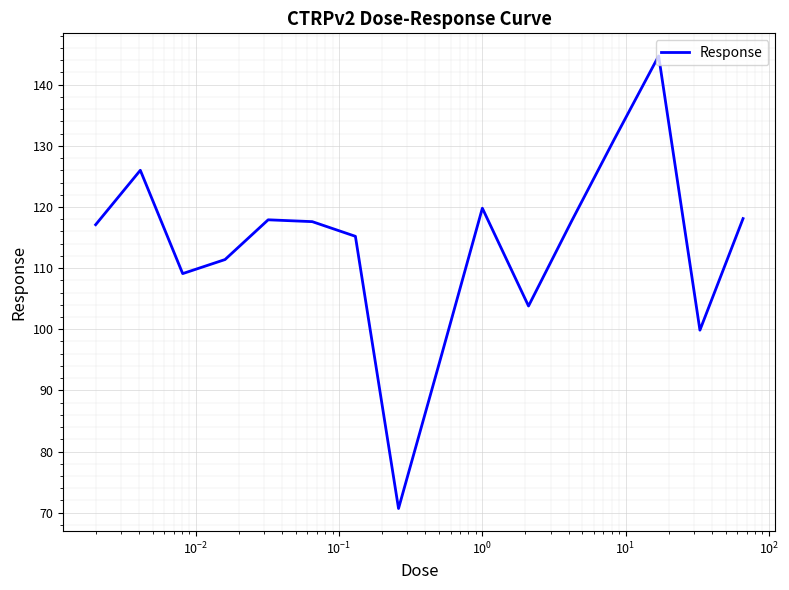

What is the difference between the maximum and minimum values?

74.0